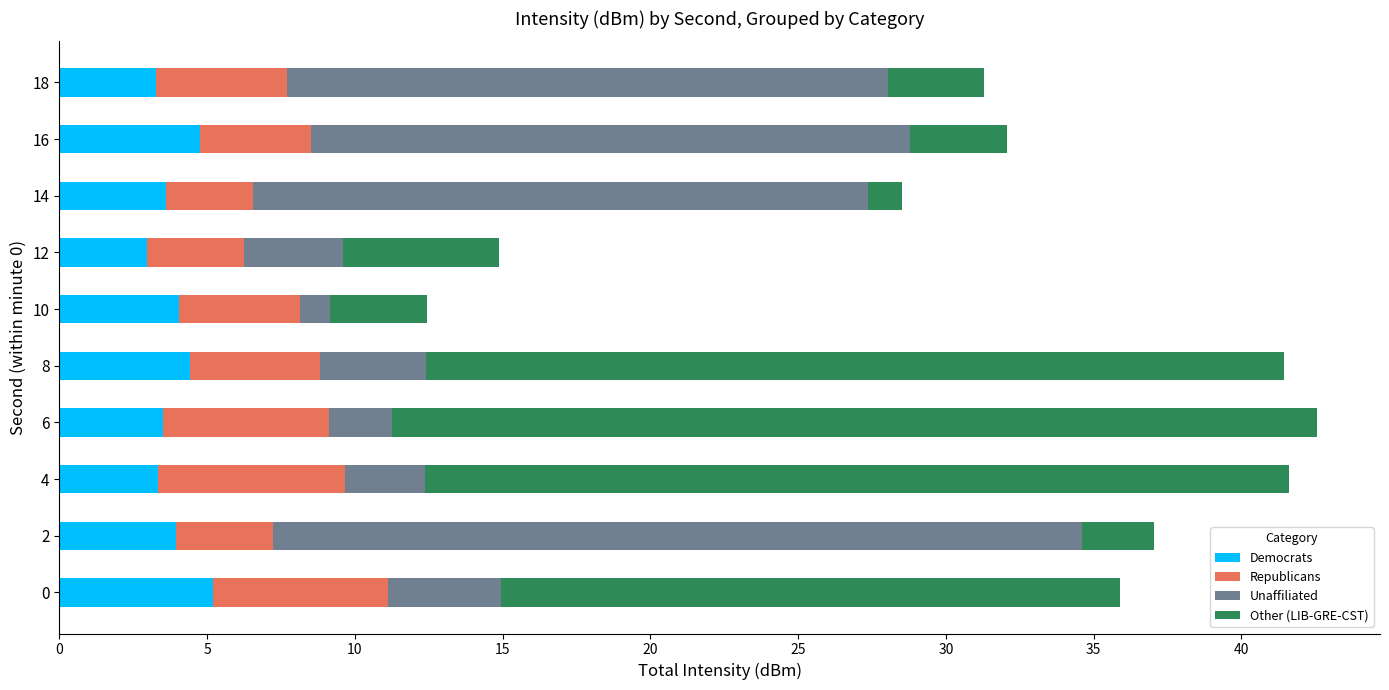

What are all the series names shown in the legend?

Democrats, Republicans, Unaffiliated, Other (LIB-GRE-CST)